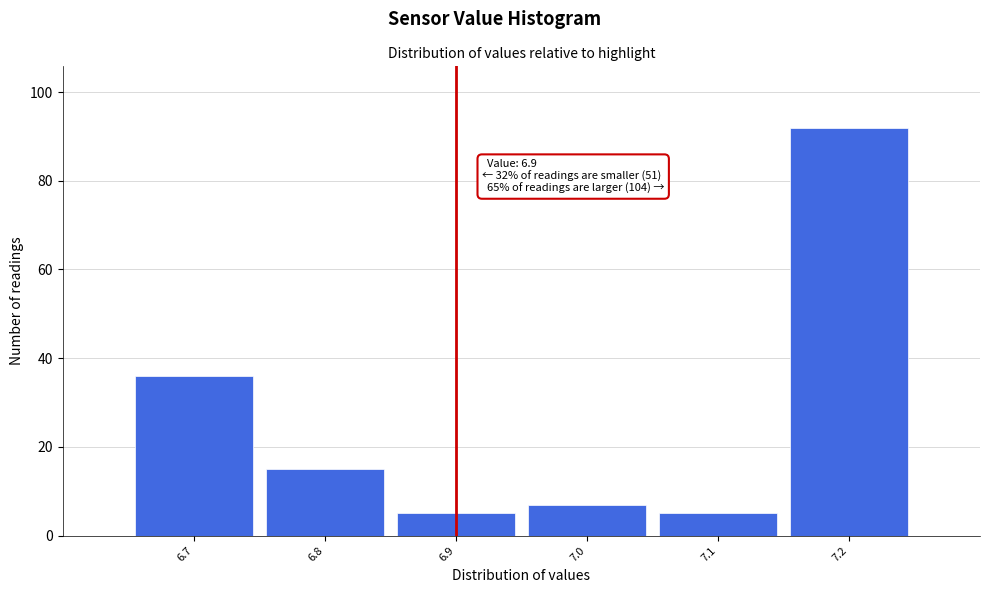

Which range on the x-axis has the tallest bar?

7.15 to 7.25